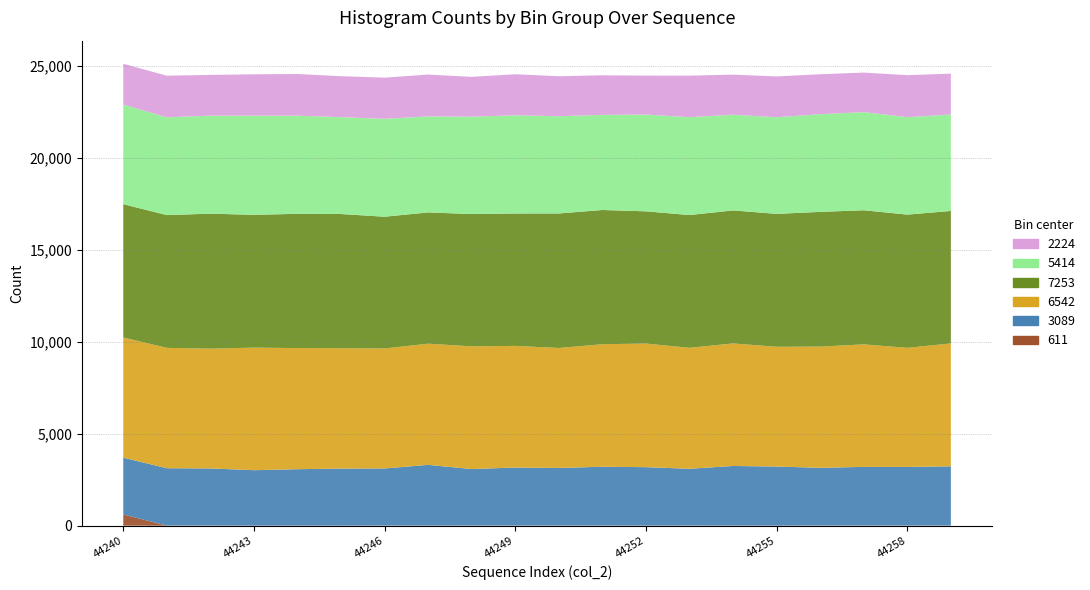

Reading left to right, list all the values displayed in this chart.

611: 611	5	3	1	2	0	3	2	3	4	4	3	2	3	2	1	4	4	5	3
3089: 3089	3122	3111	3019	3071	3107	3111	3308	3078	3161	3137	3205	3182	3093	3247	3217	3145	3196	3194	3227
6542: 6542	6548	6518	6669	6590	6549	6529	6593	6677	6618	6528	6666	6726	6582	6669	6517	6595	6665	6478	6687
7253: 7253	7224	7345	7225	7306	7301	7168	7142	7198	7204	7319	7303	7194	7224	7235	7231	7330	7297	7248	7208
5414: 5414	5320	5332	5396	5339	5268	5326	5225	5297	5343	5289	5174	5264	5324	5208	5256	5316	5341	5303	5247
2224: 2224	2264	2218	2250	2268	2231	2240	2276	2168	2232	2177	2153	2120	2260	2181	2222	2172	2150	2285	2224